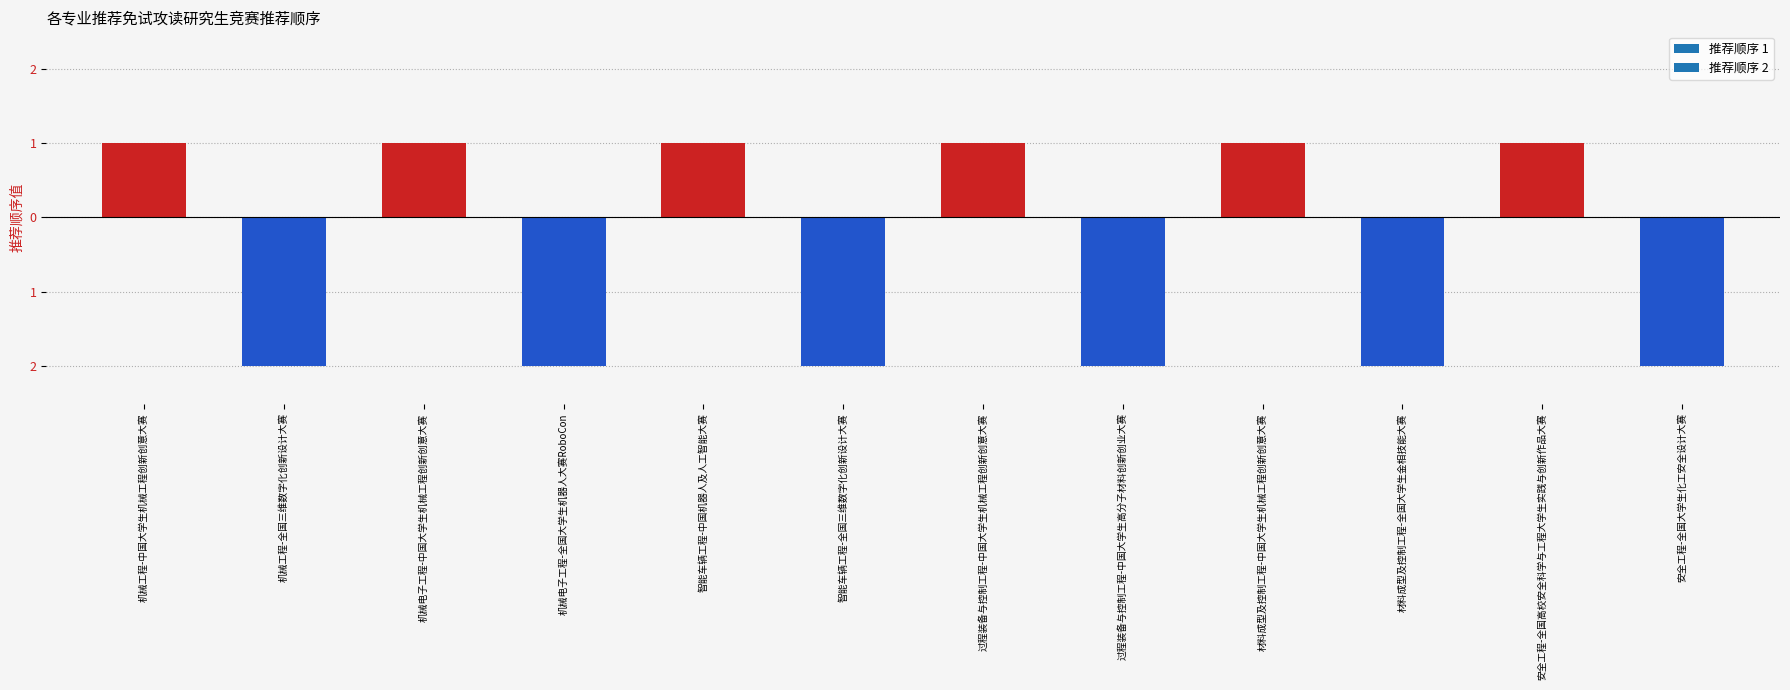

What is the smallest value displayed?

-2